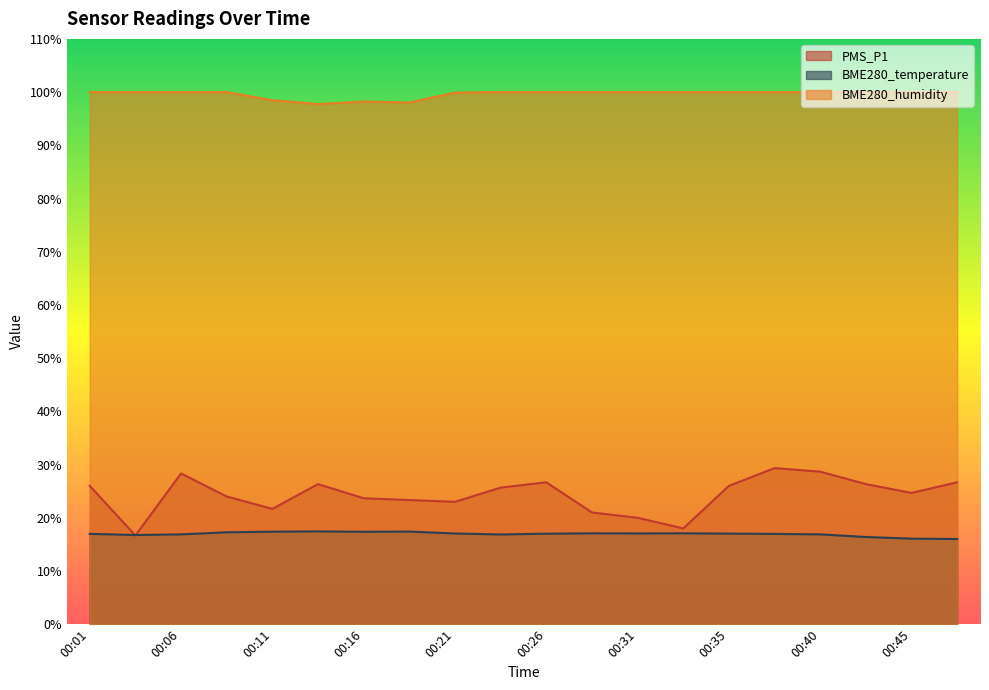

What is the value of the BME280_temperature point at the 14th from the left?

17.1